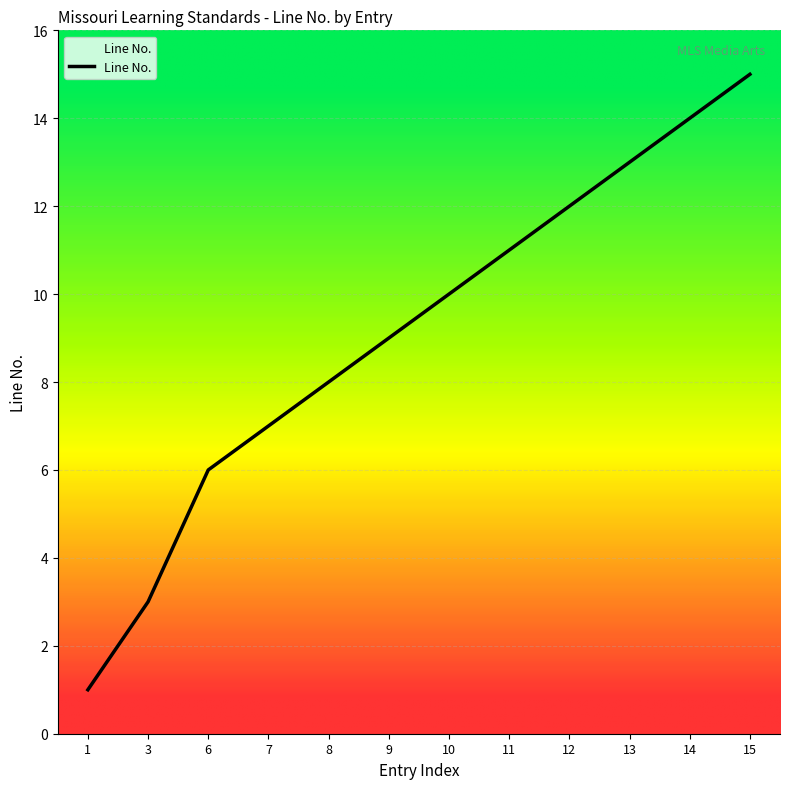

What is the minimum value shown in the chart?

1